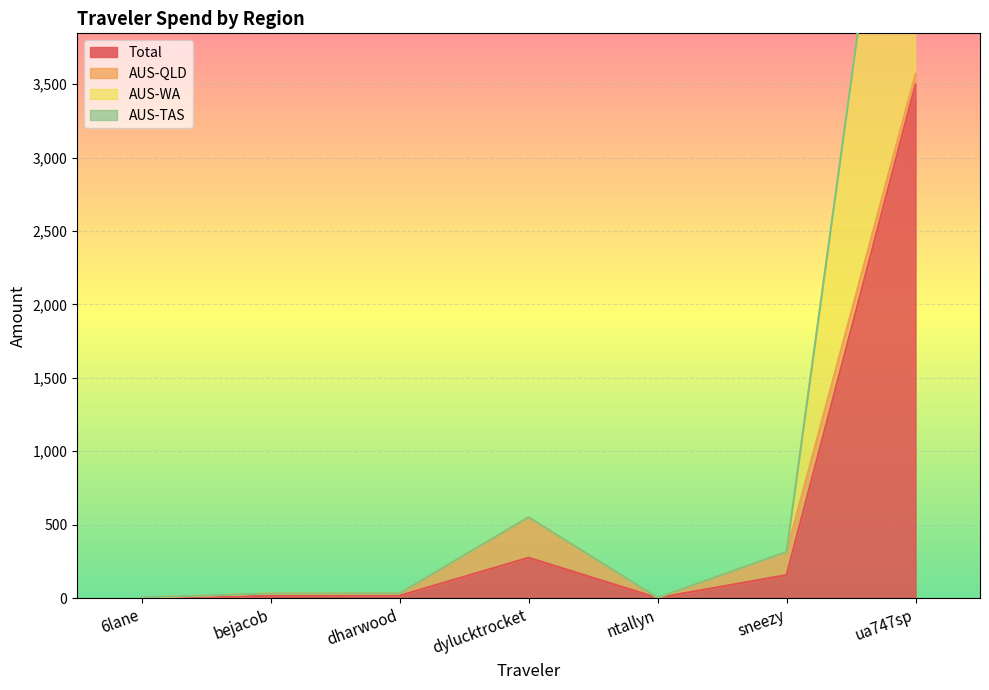

At which category is the sum across all series the highest?

ua747sp